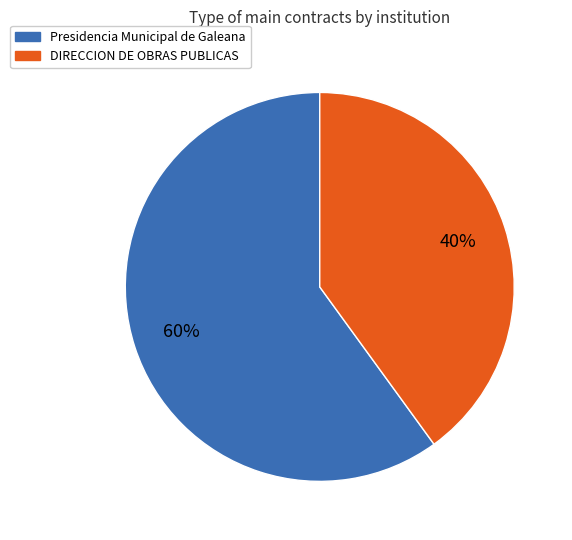

To the nearest percent, what is the difference between the largest and smallest slice percentages?

20%